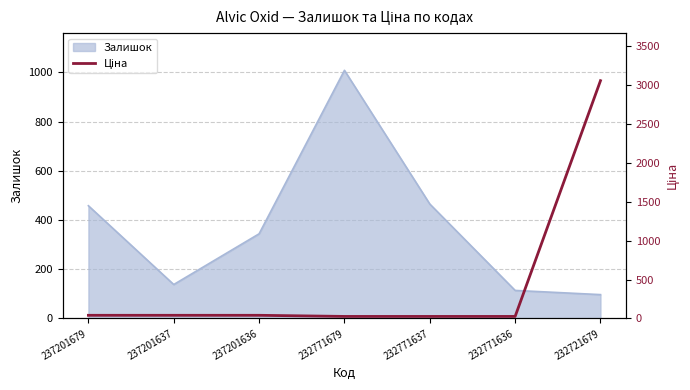

At which category does the chart reach its minimum across all series?

232771679